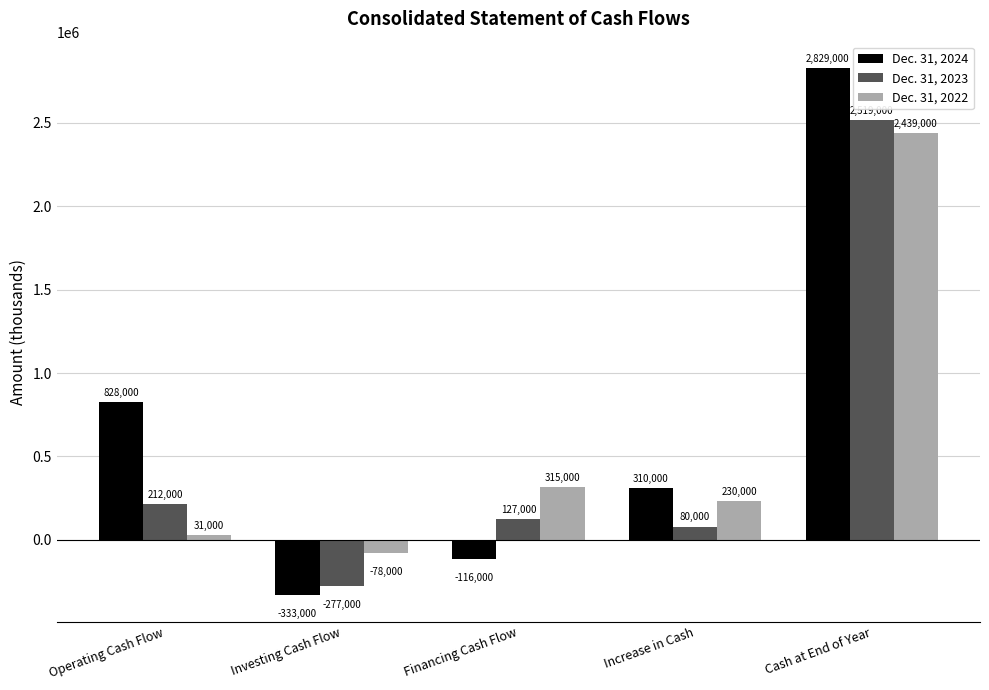

Which series has the largest range (max minus min)?

Dec. 31, 2024